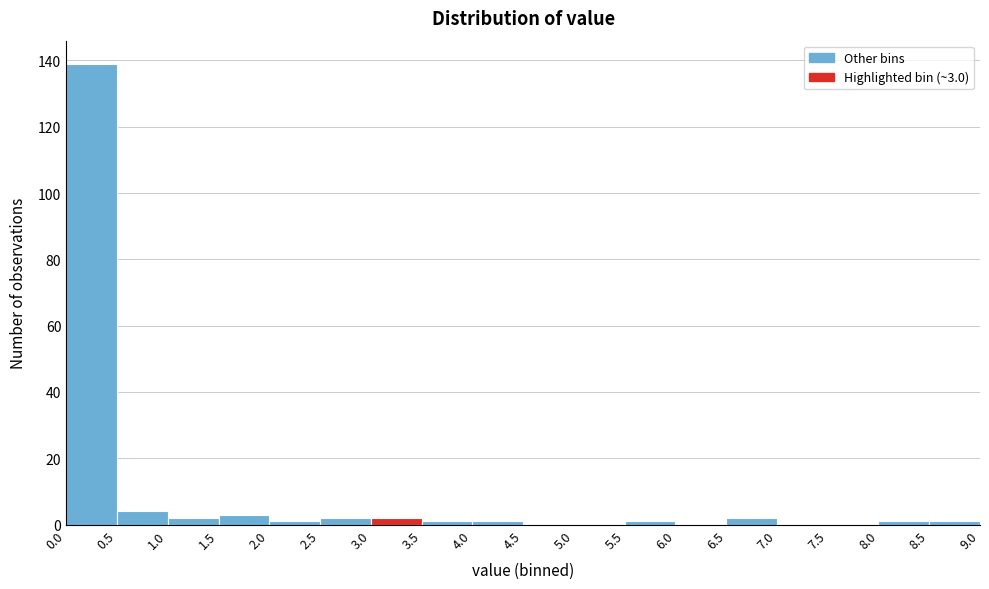

Which range on the x-axis has the tallest bar?

0.0 to 0.5